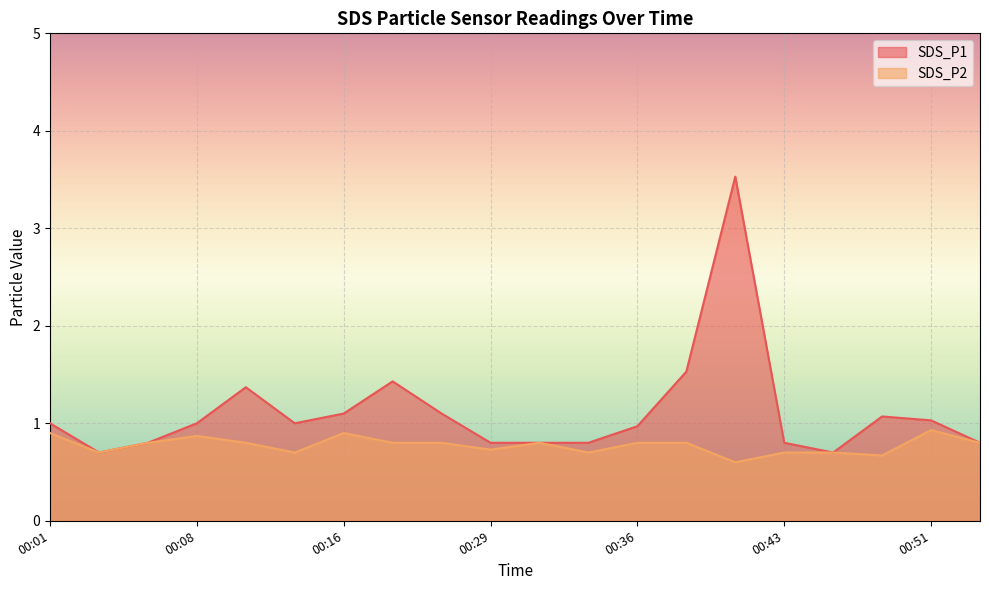

True or false: SDS_P1 and SDS_P2 cross at least once.

False